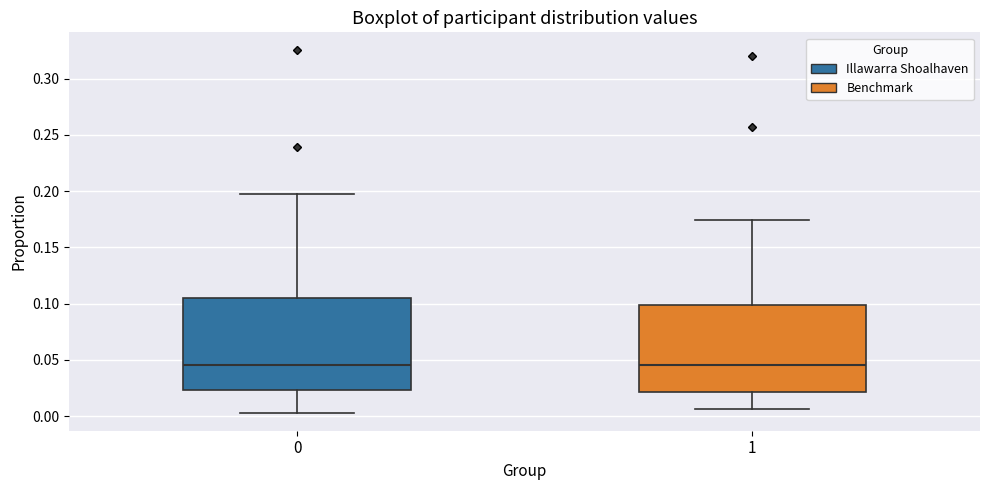

Reading left to right, transcribe this box plot: for each box, give where its median line is, the range the box spans, and where its two whiskers end, as read against the y-axis. The values are not printed on the chart, so give them approximately, as read against the axis.

0: median 0.045, box 0.025 to 0.105, whiskers 0.005 to 0.195
1: median 0.045, box 0.020 to 0.100, whiskers 0.005 to 0.175